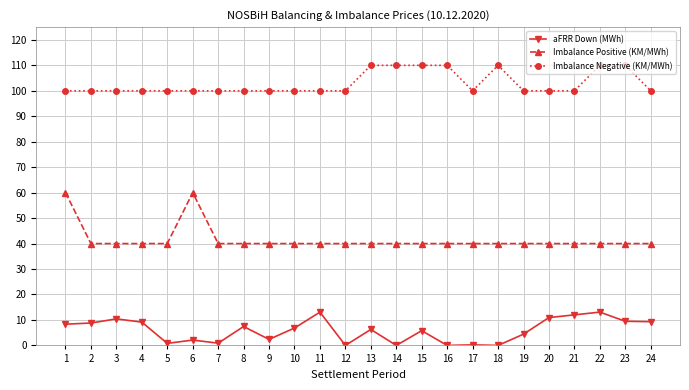

True or false: Imbalance Positive (KM/MWh) and aFRR Down (MWh) cross at least once.

False